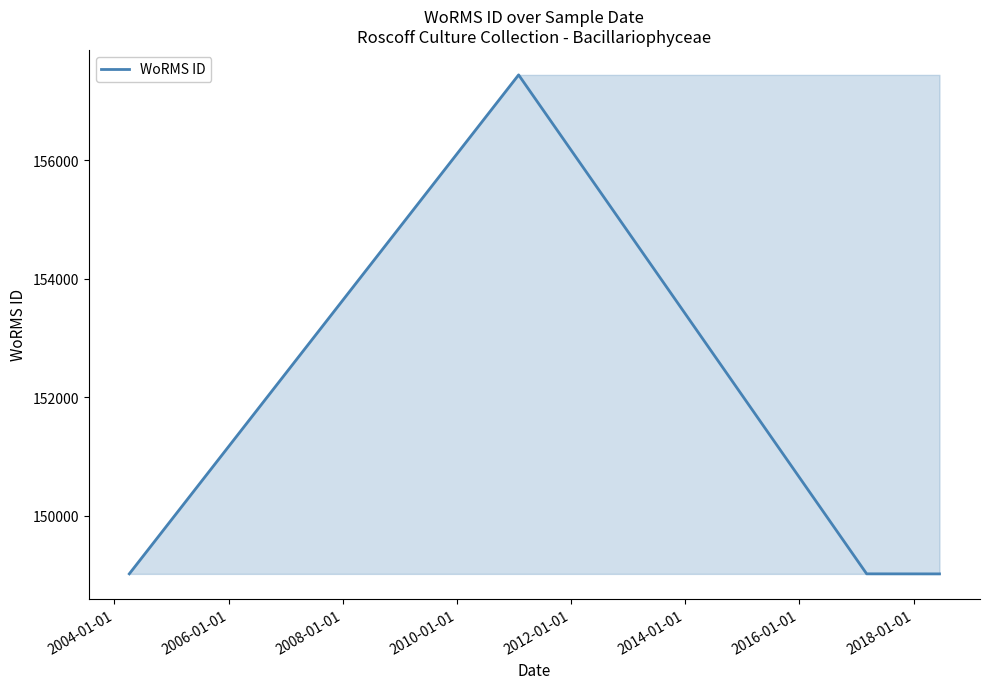

What is the difference between the maximum and second lowest values?

8415